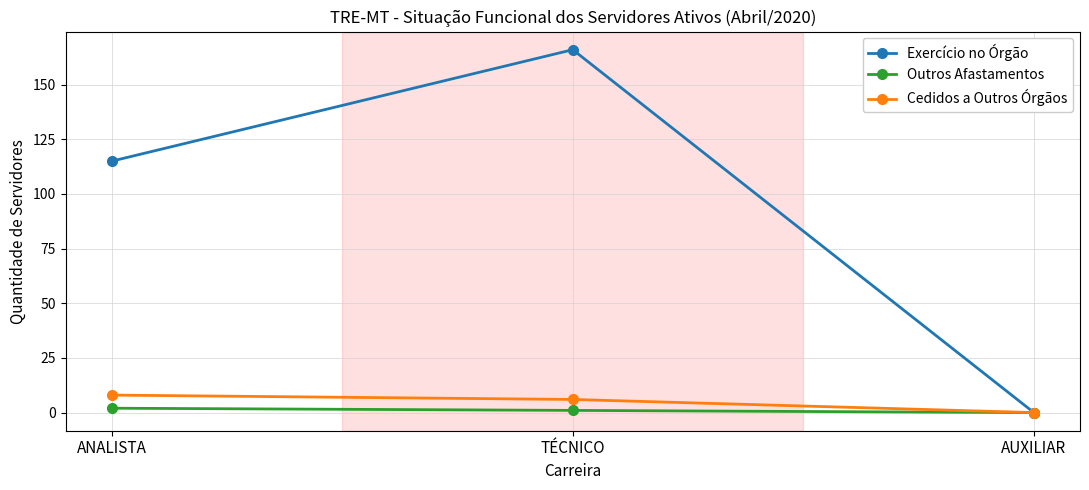

List the series in order of their peak value, highest first.

Exercício no Órgão, Cedidos a Outros Órgãos, Outros Afastamentos